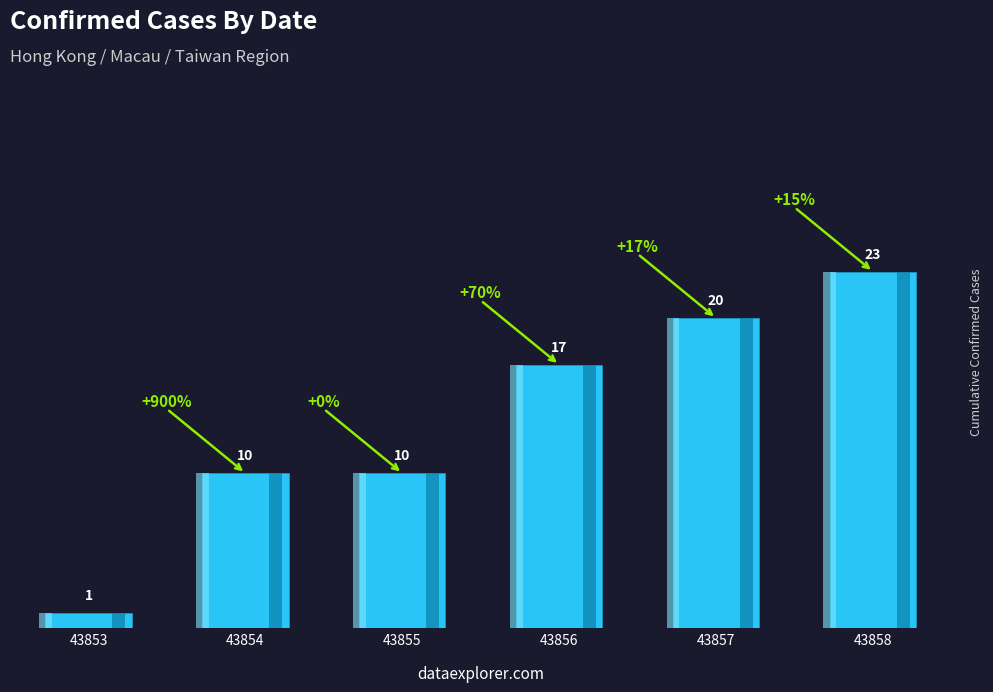

Reading right to left, transcribe all the data shown in this chart.

23	20	17	10	10	1